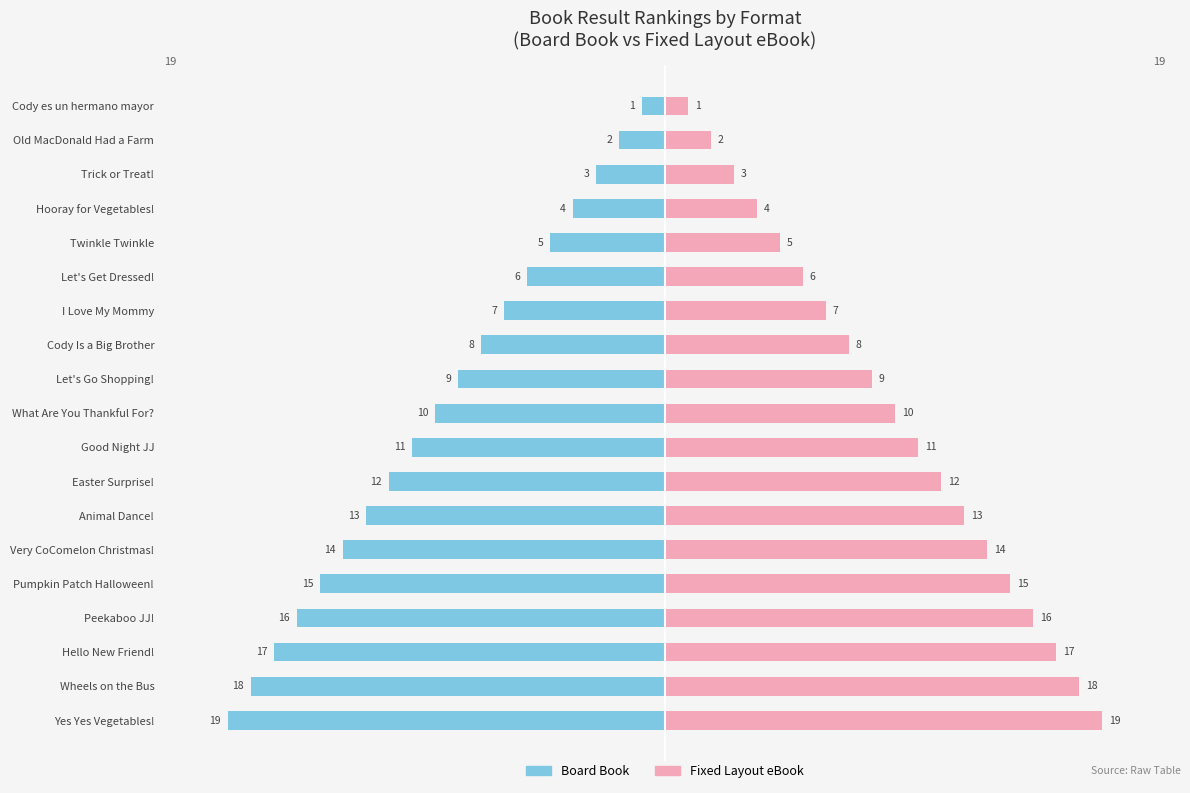

Read the Board Book value at Easter Surprise!, to the nearest 10.

-10